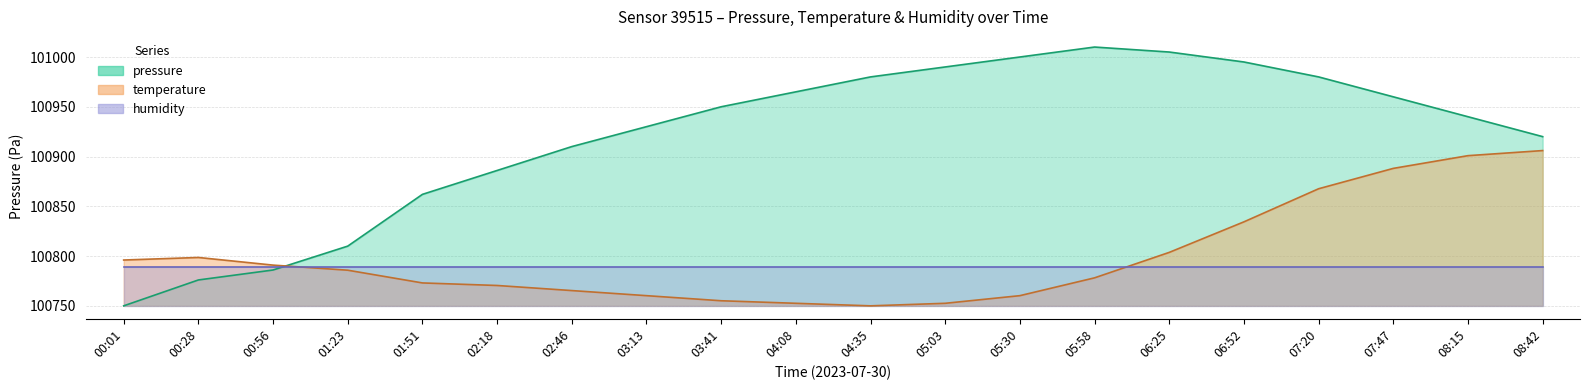

Which series changed the most between 02:46 and 07:47?

temperature